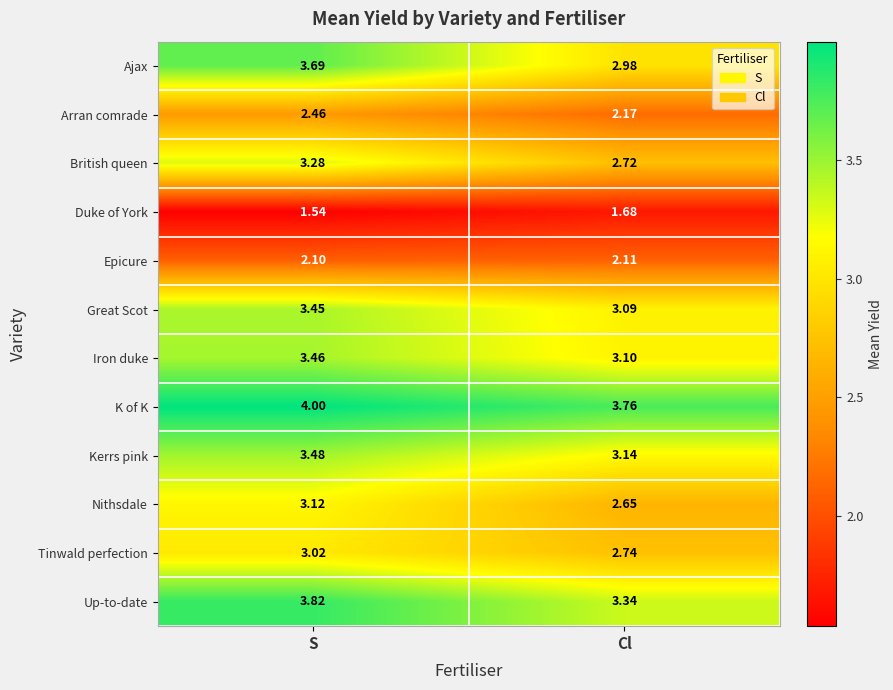

At which category is the sum across all series the highest?

S